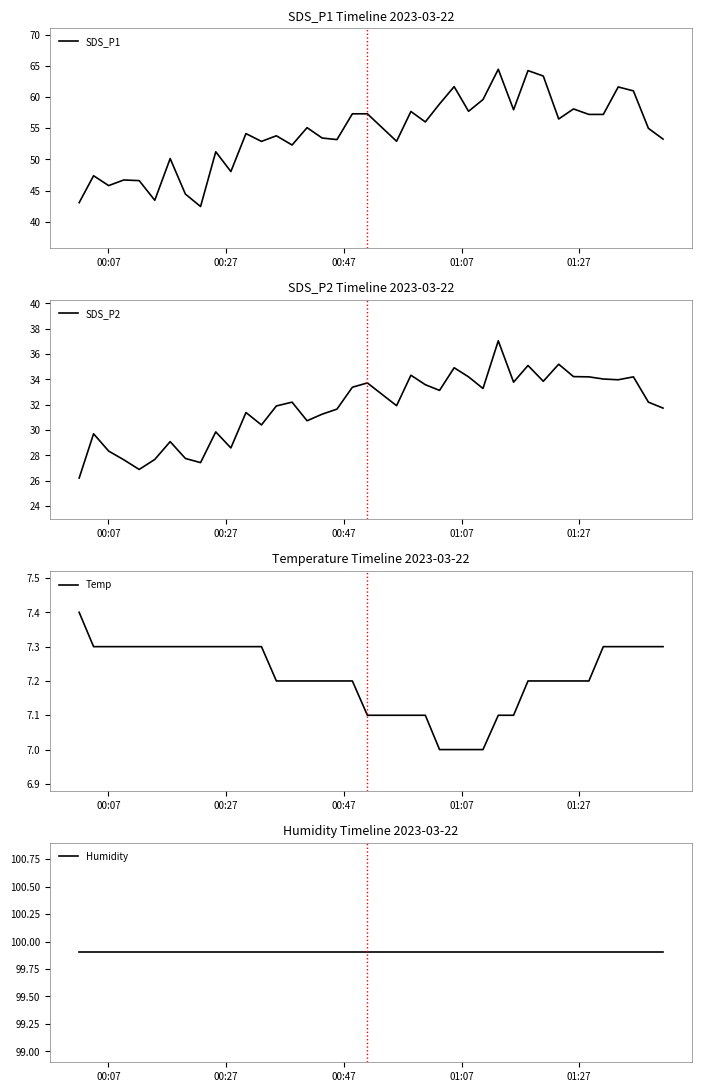

True or false: SDS_P2 and Humidity cross at least once.

False